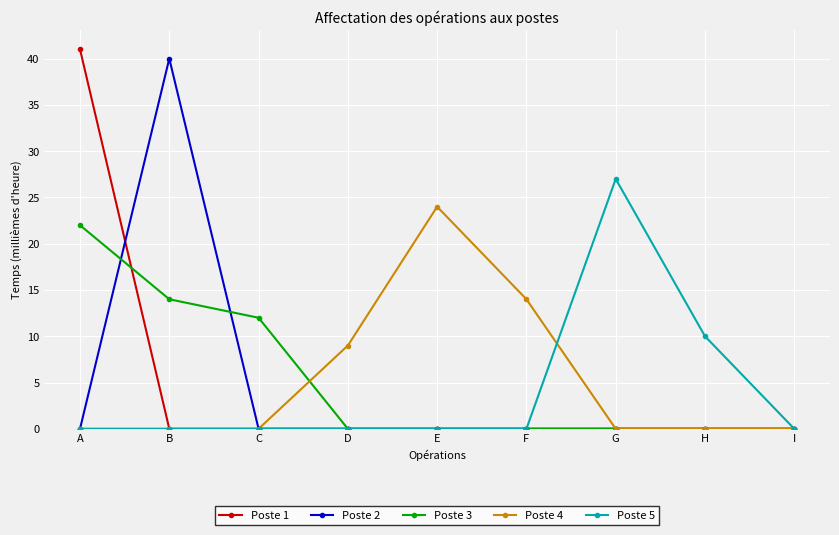

True or false: Poste 5 has a value of 10 at H.

True